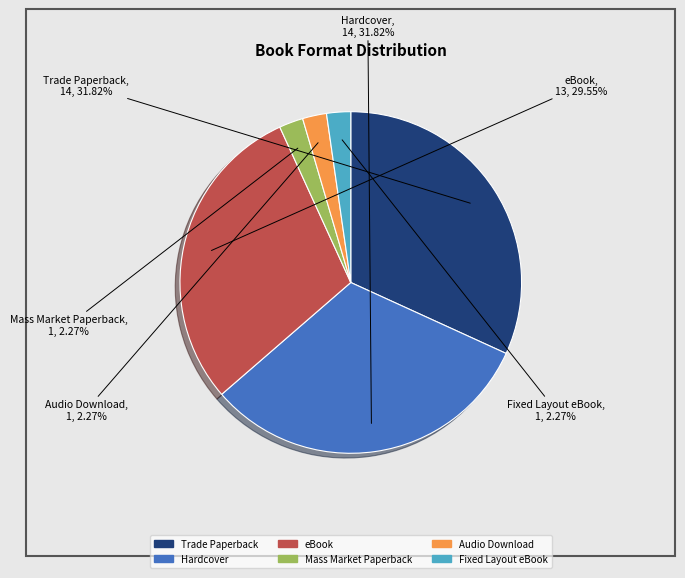

Combined, what portion of the pie is Trade Paperback and Audio Download?

34.1%